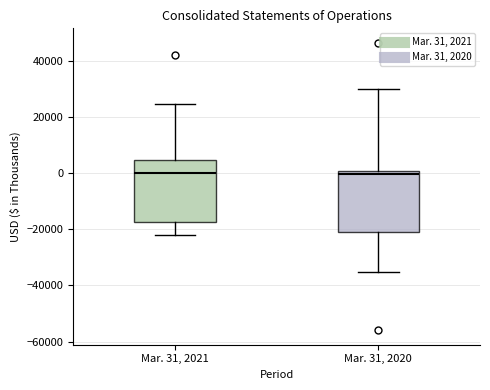

Reading left to right, transcribe this box plot: for each box, give where its median line is, the range the box spans, and where its two whiskers end, as read against the y-axis. The values are not printed on the chart, so give them approximately, as read against the axis.

Mar. 31, 2021: median 0, box -18000 to 4000, whiskers -22000 to 24000
Mar. 31, 2020: median 0 (just below the box's upper edge), box -20000 to 0, whiskers -36000 to 30000